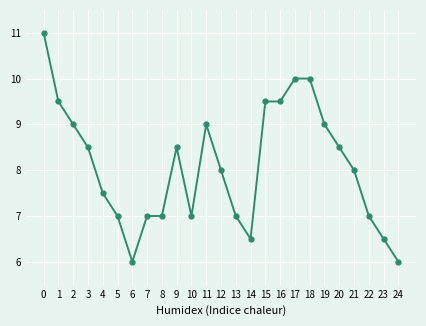

Reading left to right, extract all data points from this chart.

0=11.0	1=9.5	2=9.0	3=8.5	4=7.5	5=7.0	6=6.0	7=7.0	8=7.0	9=8.5	10=7.0	11=9.0	12=8.0	13=7.0	14=6.5	15=9.5	16=9.5	17=10.0	18=10.0	19=9.0	20=8.5	21=8.0	22=7.0	23=6.5	24=6.0